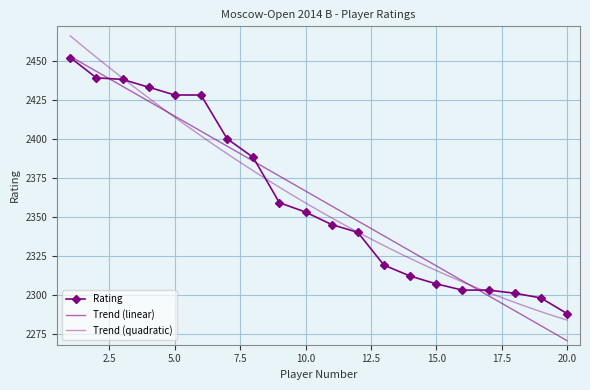

Between 16 and 4, which is larger?

4